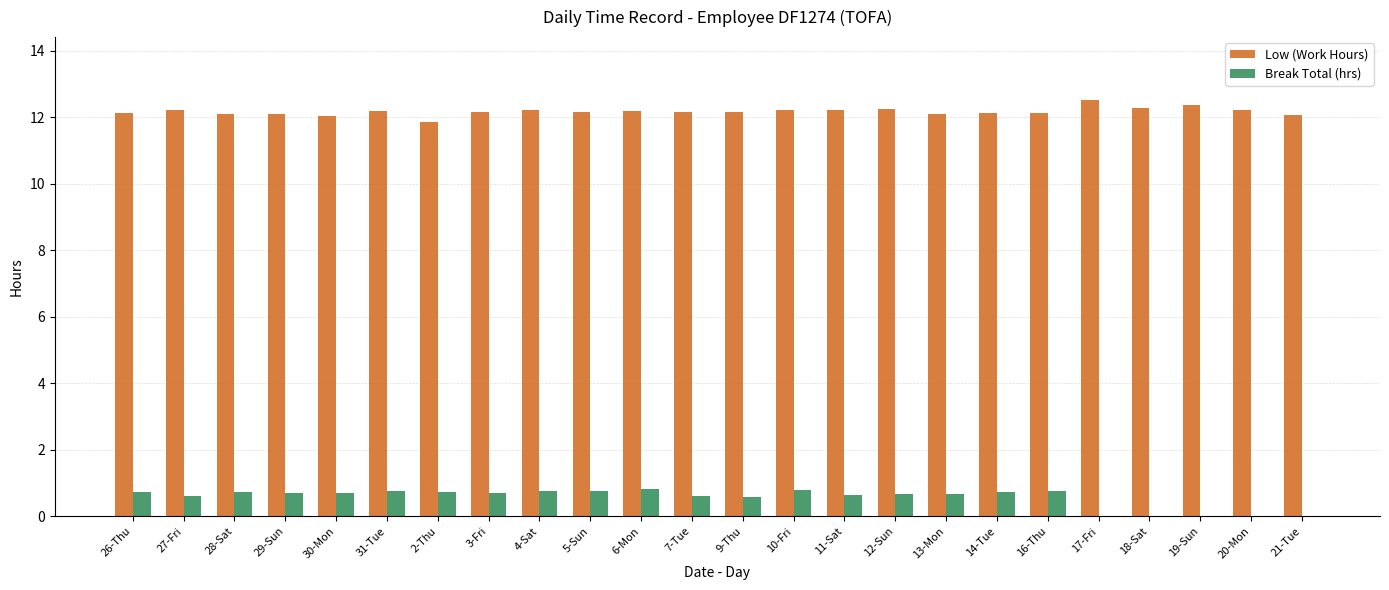

What is the maximum value shown in the chart?

12.5